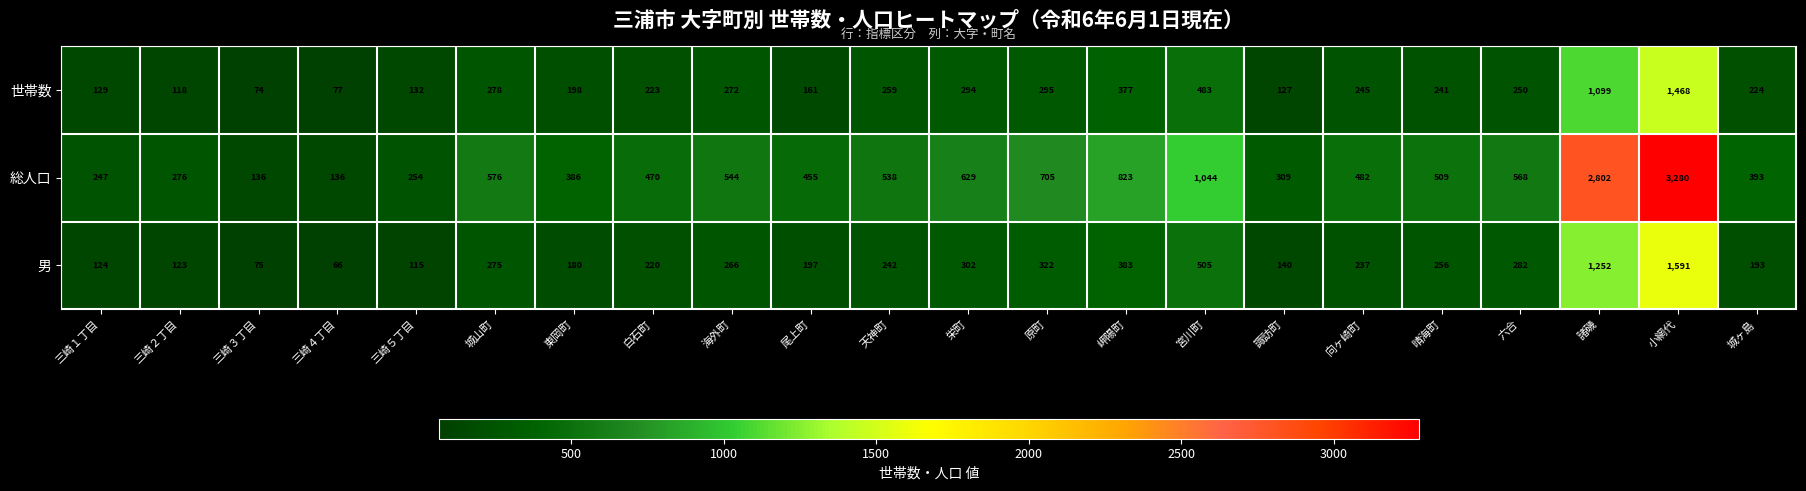

Which category has the highest value across all series?

小網代